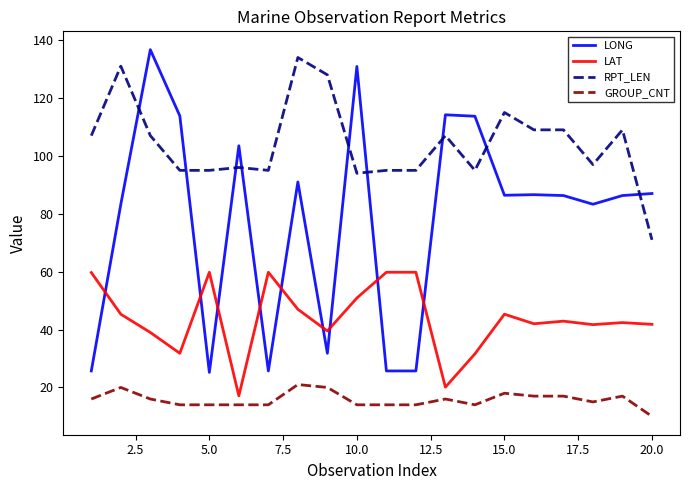

True or false: LAT and GROUP_CNT intersect in this chart.

False